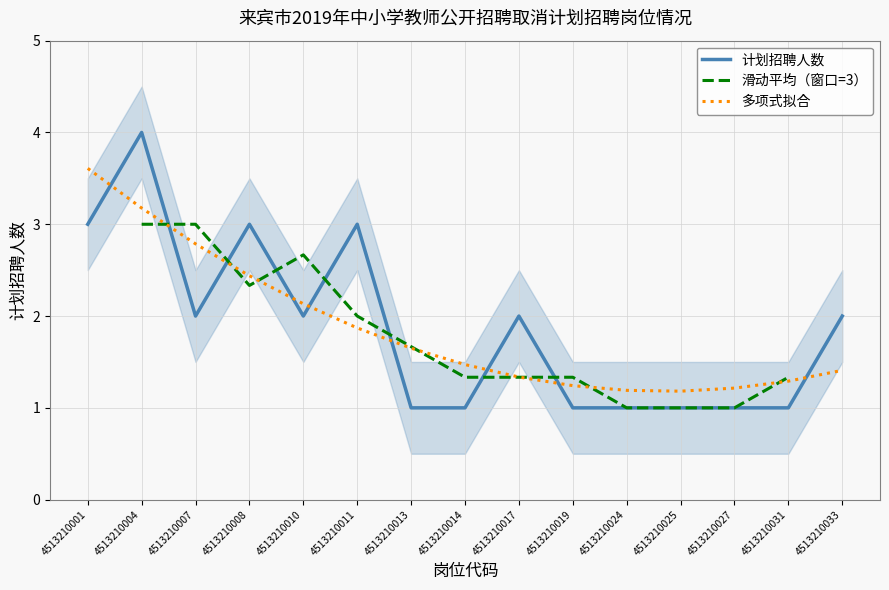

At which category does the chart reach its minimum across all series?

4513210013